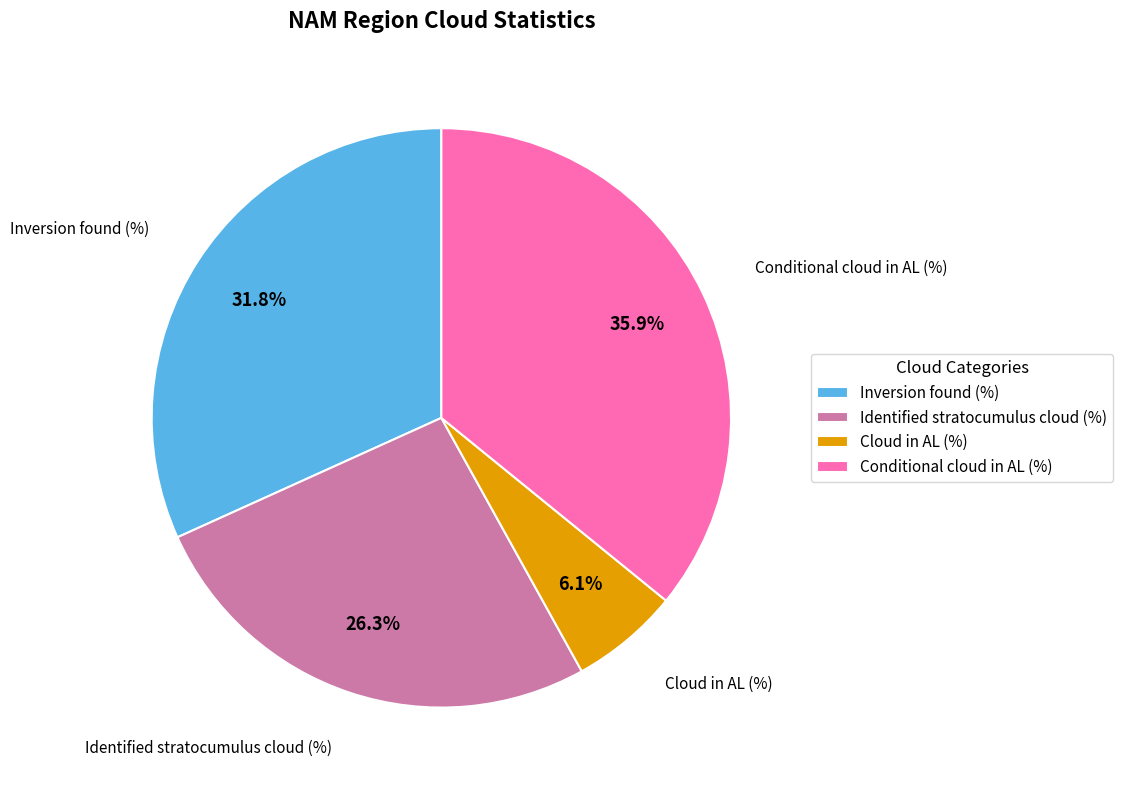

Which slice is the largest?

Conditional cloud in AL (%)